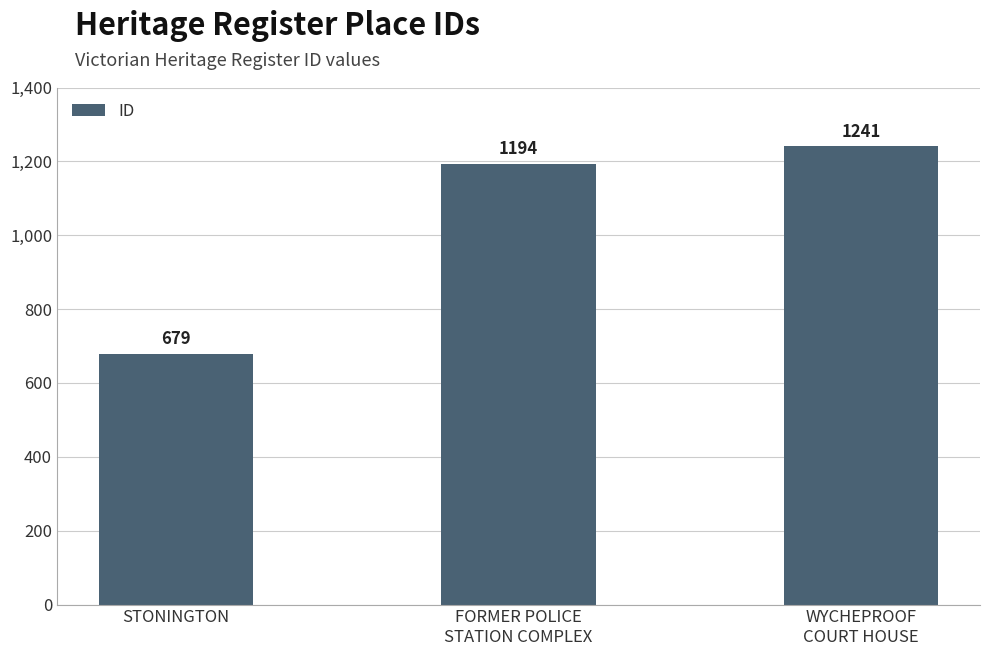

Is it true that the value at FORMER POLICE
STATION COMPLEX is 531?

False